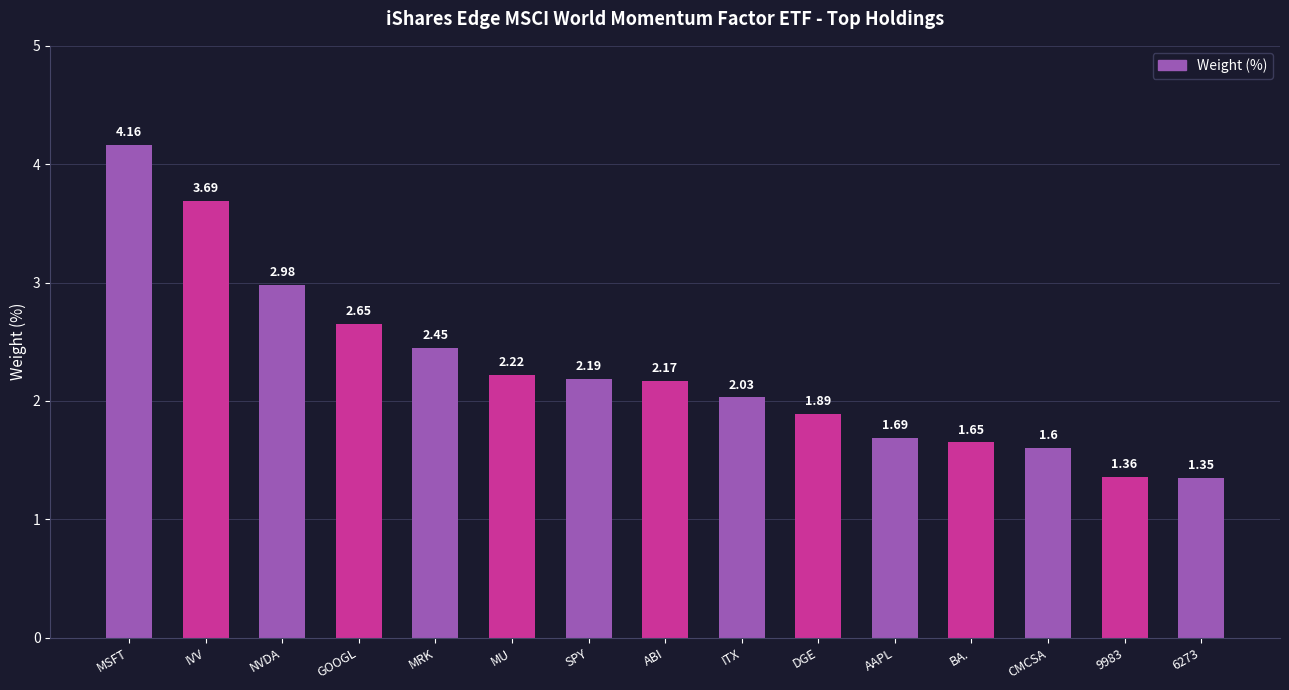

Are the bars horizontal?

No